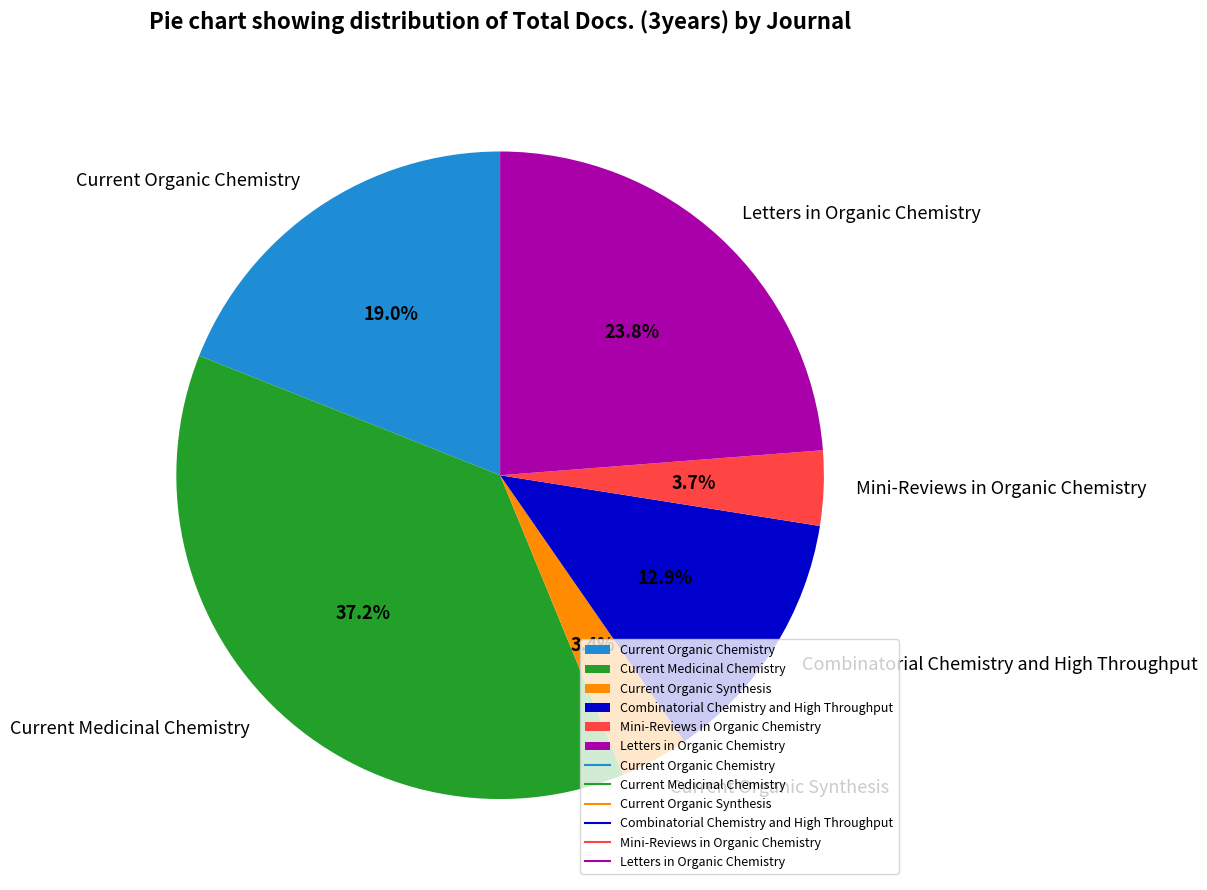

Does Current Organic Synthesis account for over 50% of the chart?

No